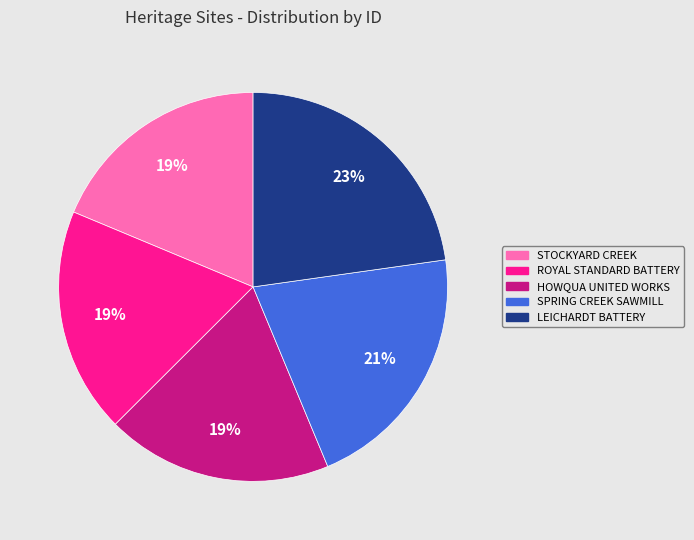

To the nearest percent, what is the difference between the largest and smallest slice percentages?

4%